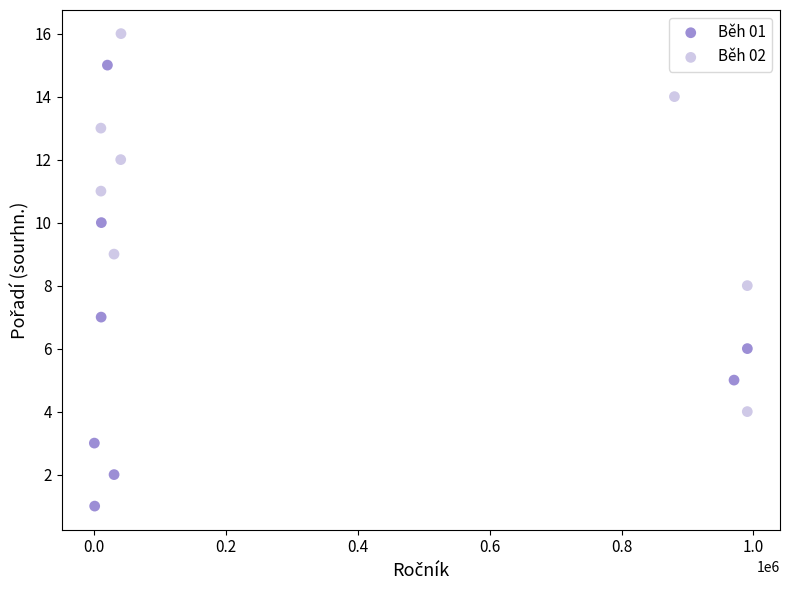

Which series reaches the maximum Y coordinate?

Běh 02